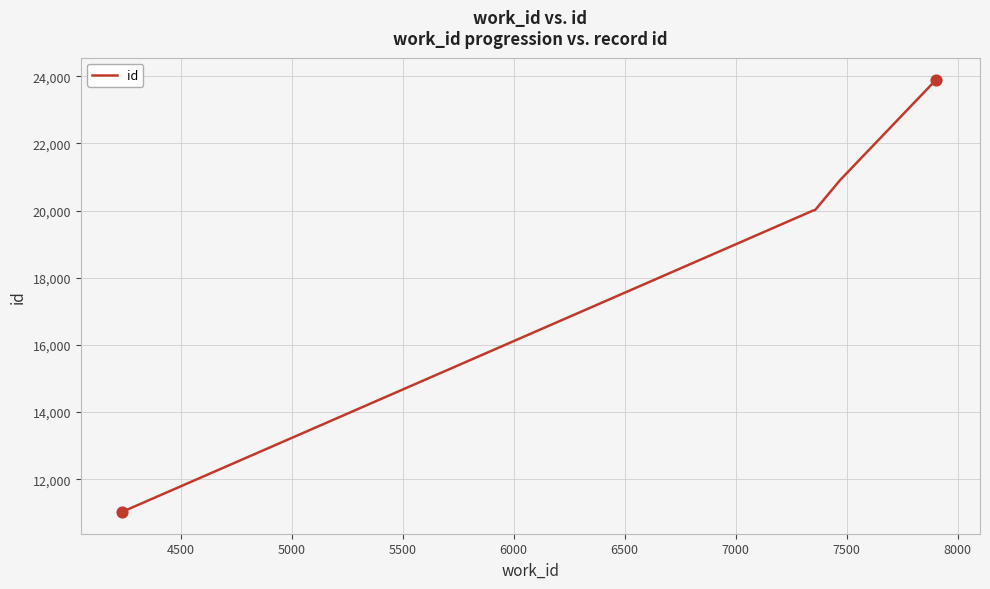

True or false: the data has more than 2 interior local peaks.

False